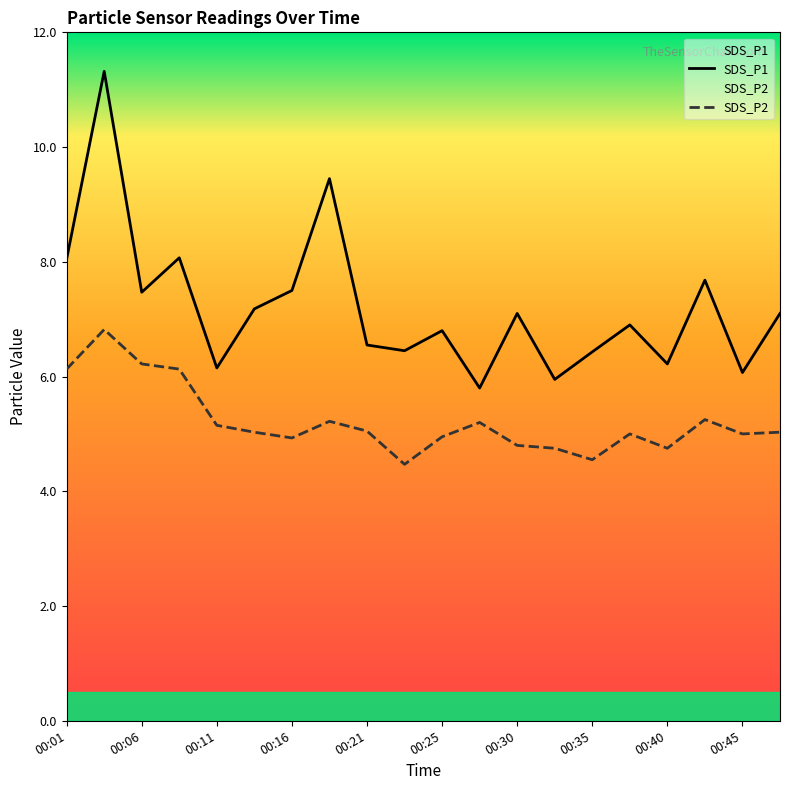

The SDS_P1 series shows 6.2 at 00:11. True or false?

True